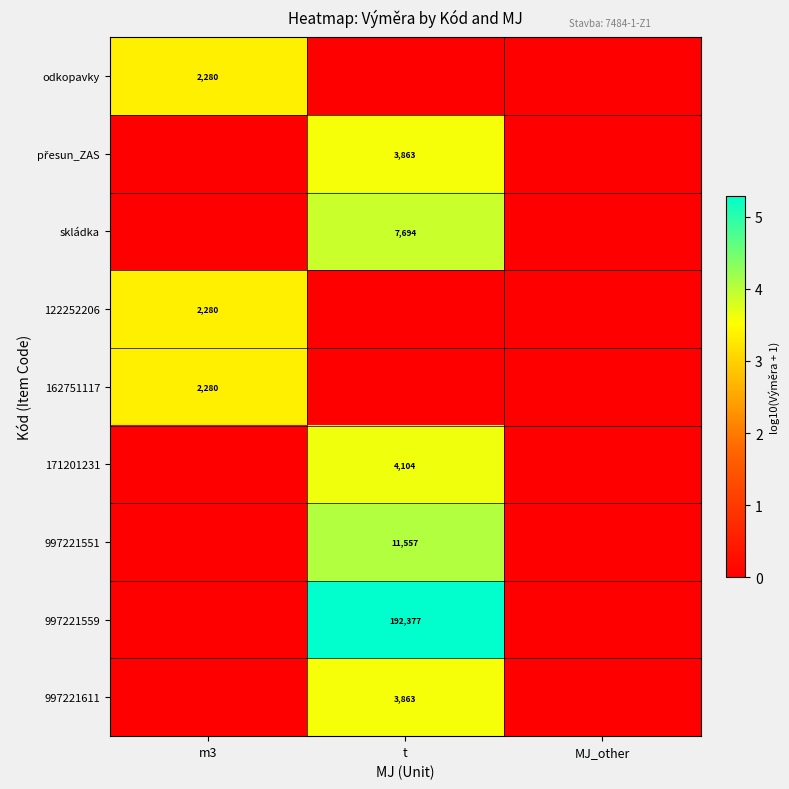

The value of 997221559 at t is 192377. True or false?

True